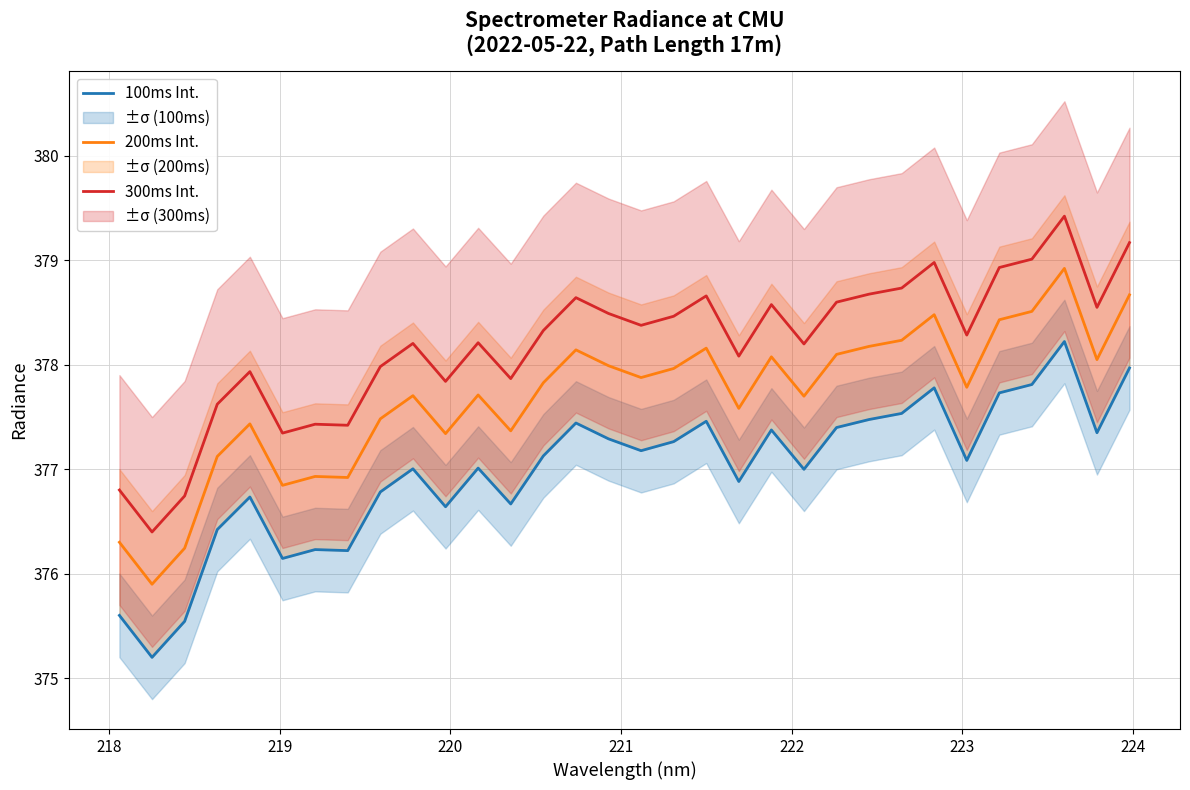

True or false: 300ms Int. and 200ms Int. intersect in this chart.

False